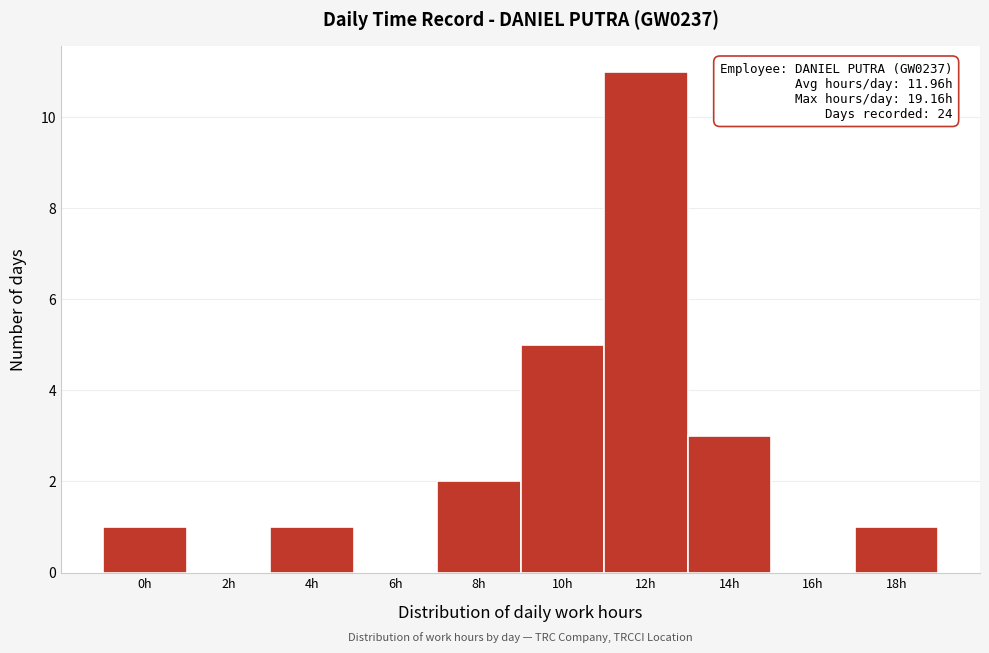

Reading right to left, what are all the values shown in this chart?

18h=1	16h=0	14h=3	12h=11	10h=5	8h=2	6h=0	4h=1	2h=0	0h=1